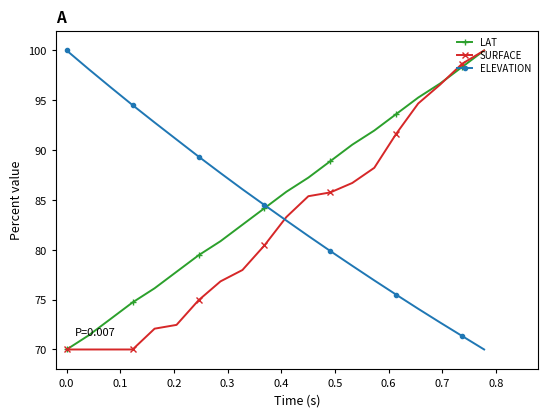

Which series ends up on top after the final intersection of SURFACE and ELEVATION?

SURFACE